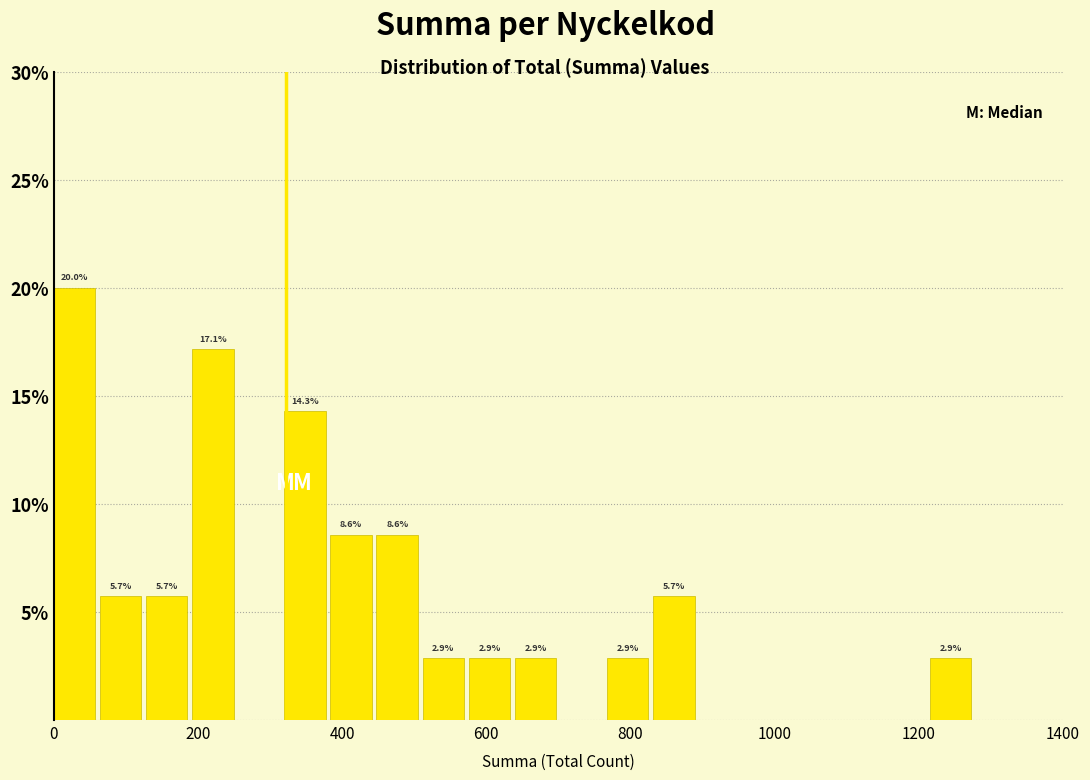

Read against the x-axis, roughly where is the centre of the tallest bar?

20